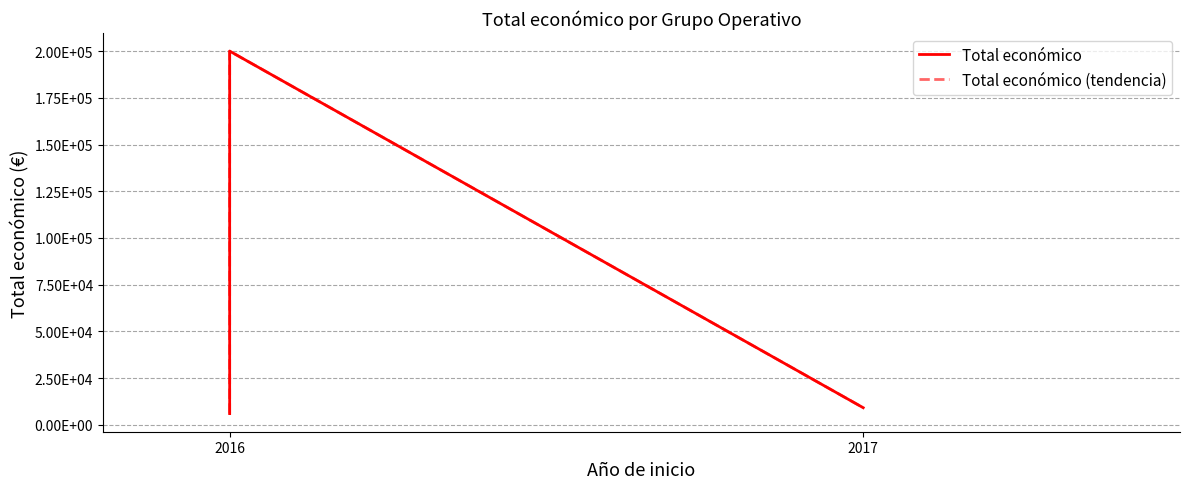

Is the value of Total económico (tendencia) at 2017 greater than the value of Total económico at 2016?

Yes